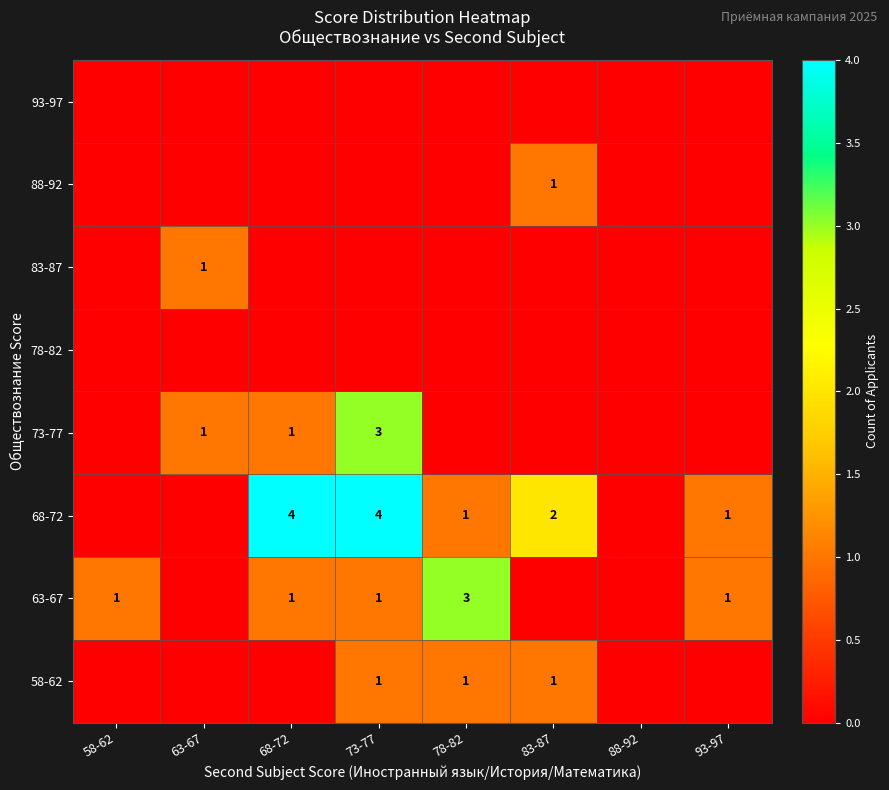

The 63-67 series shows 1 at 58-62. True or false?

True